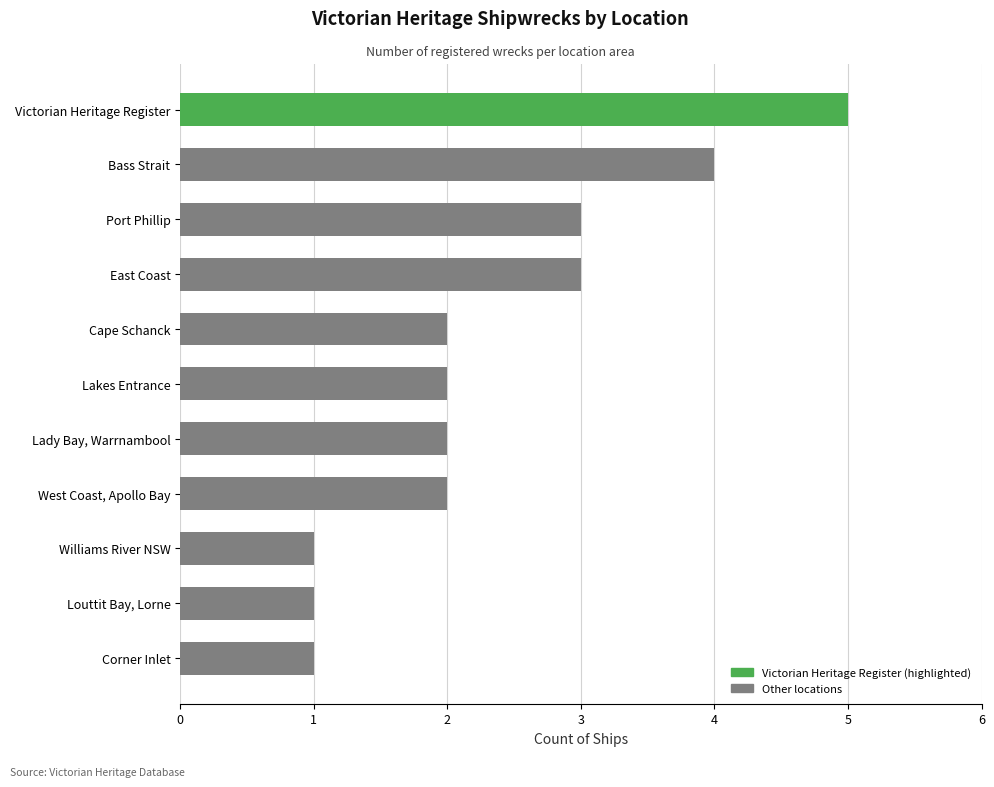

Which has a higher value, West Coast, Apollo Bay or Lady Bay, Warrnambool?

West Coast, Apollo Bay